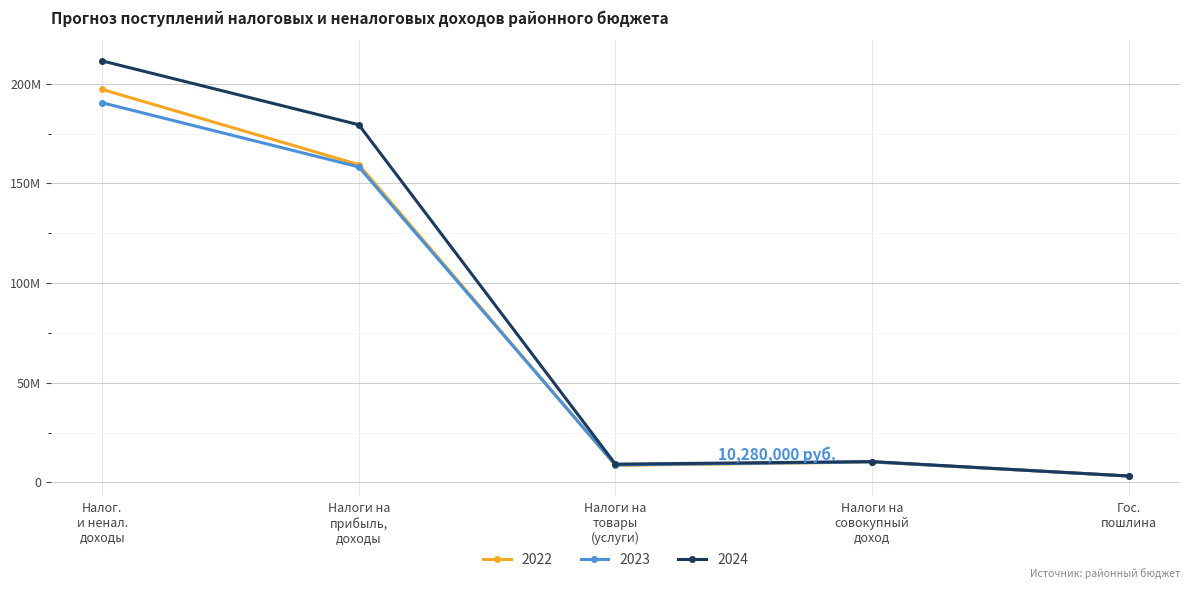

Is this an area chart (filled region under the line)?

No